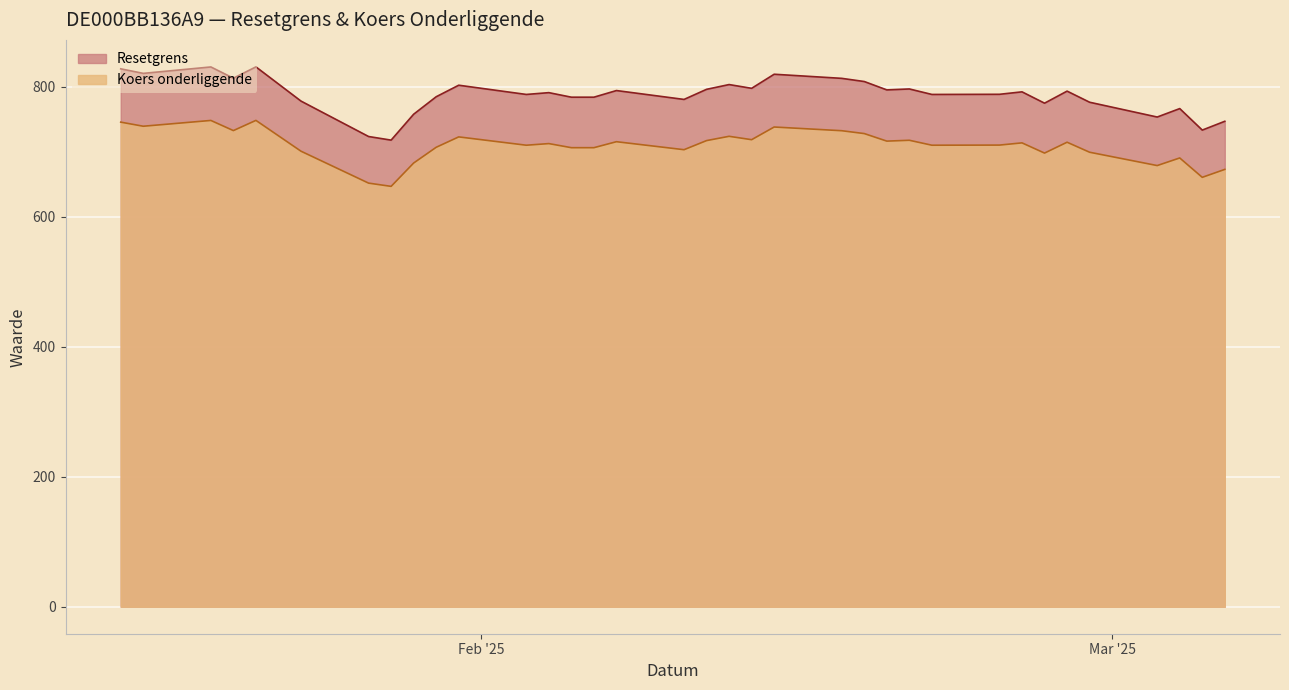

Between 2025-02-17 and 2025-02-13, which series saw the biggest shift?

Resetgrens